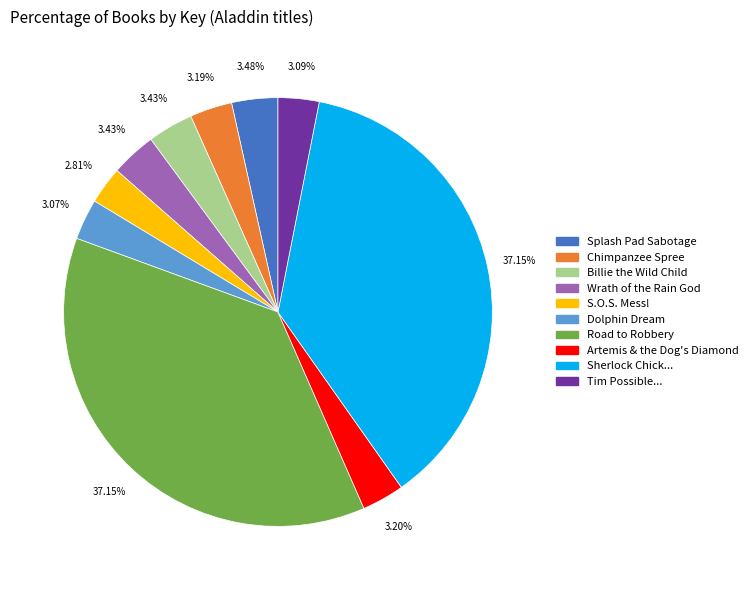

To the nearest percent, what is the difference between the largest and smallest slice percentages?

34%